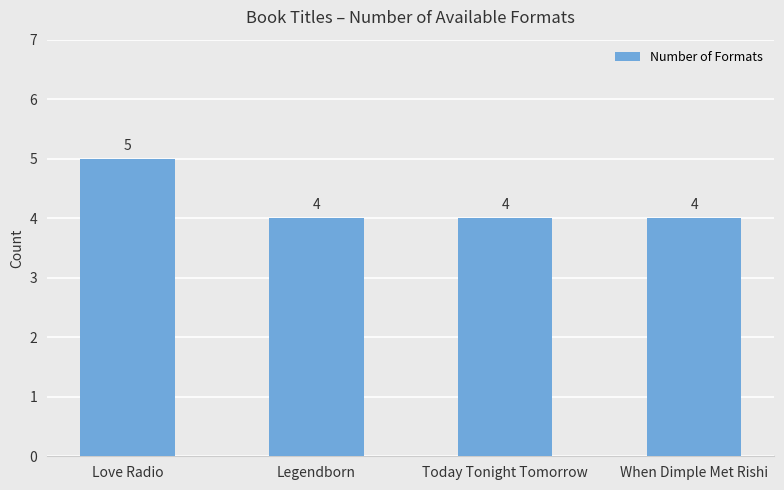

The chart shows a value of 4 at Legendborn. True or false?

True